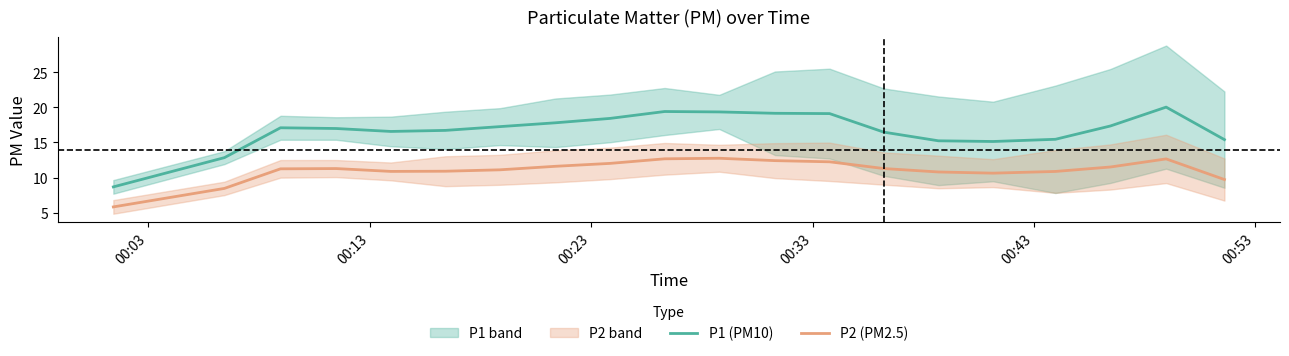

What is the difference between the maximum and minimum values in the P1 (PM10) series?

11.3